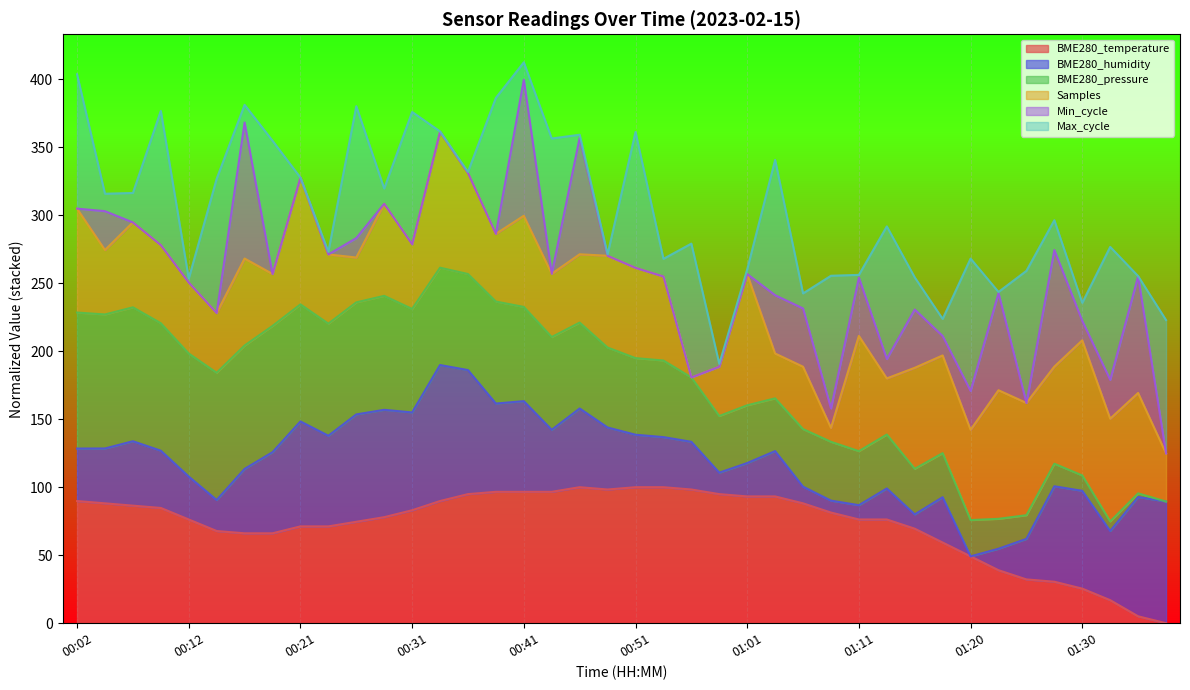

True or false: BME280_temperature has a value of 77.4 at 01:20.

False